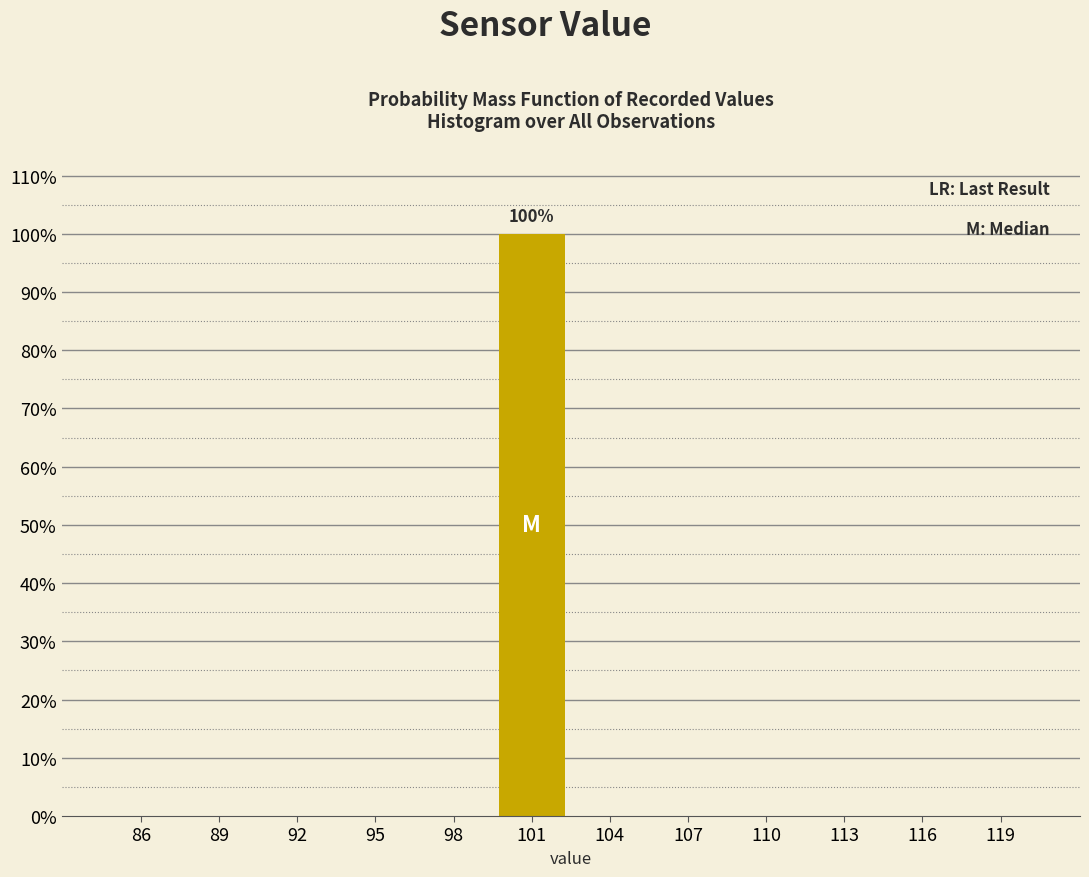

Reading left to right, what are all the values shown in this chart?

86=0	89=0	92=0	95=0	98=0	101=100	104=0	107=0	110=0	113=0	116=0	119=0